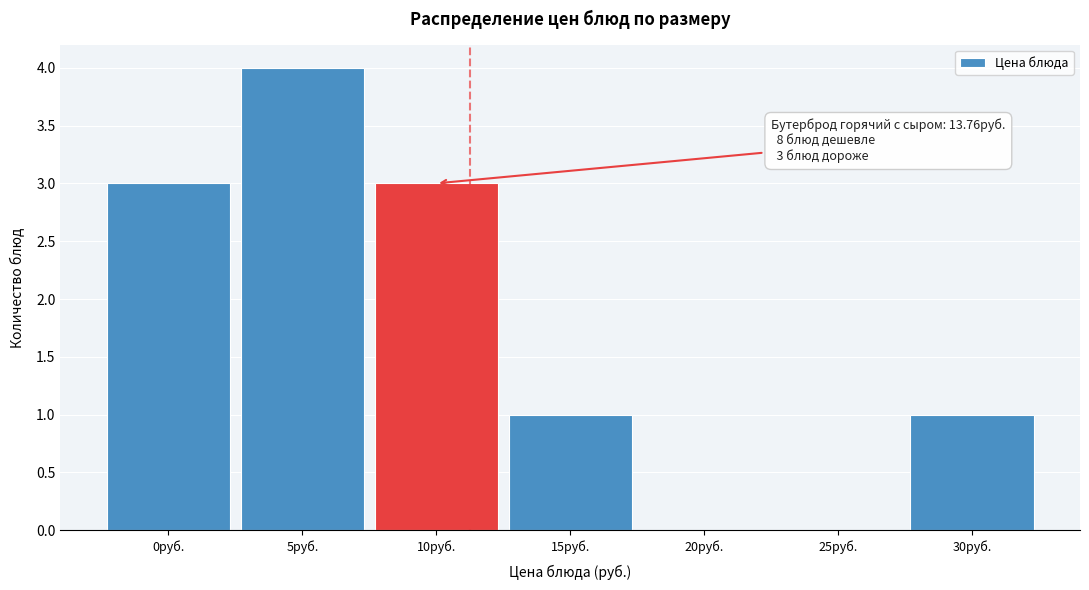

Reading right to left, extract all data points from this chart.

30руб.=1	25руб.=0	20руб.=0	15руб.=1	10руб.=3	5руб.=4	0руб.=3